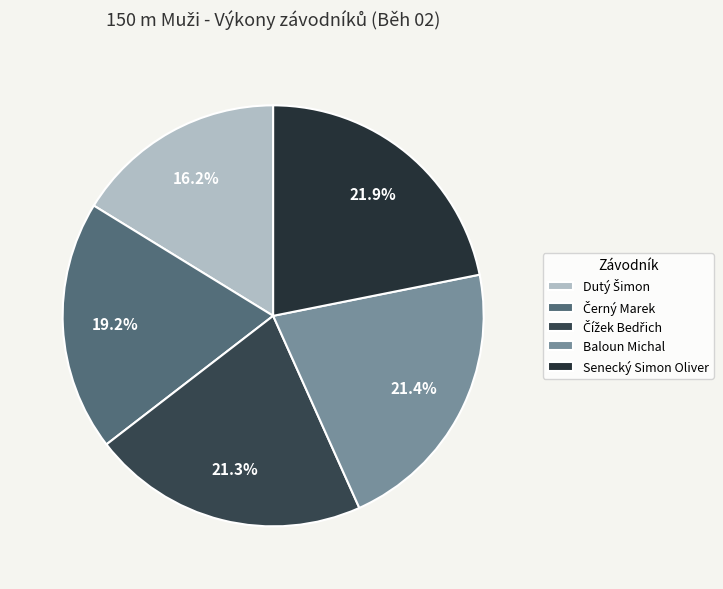

To the nearest percent, what percentage of the pie is Dutý Šimon?

16%